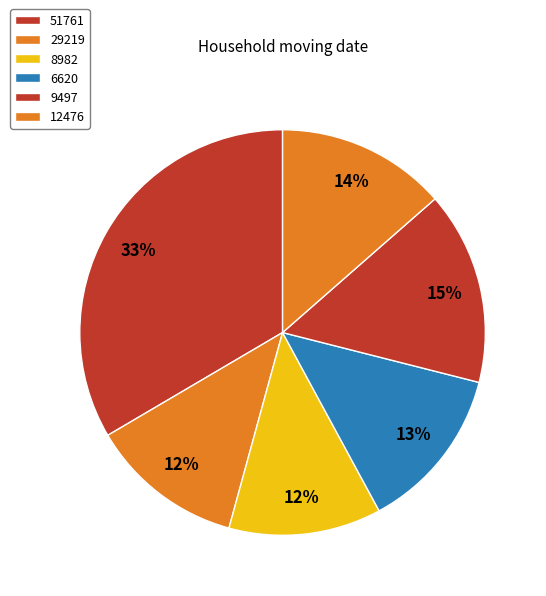

Between 9497 and 6620, which is larger?

9497